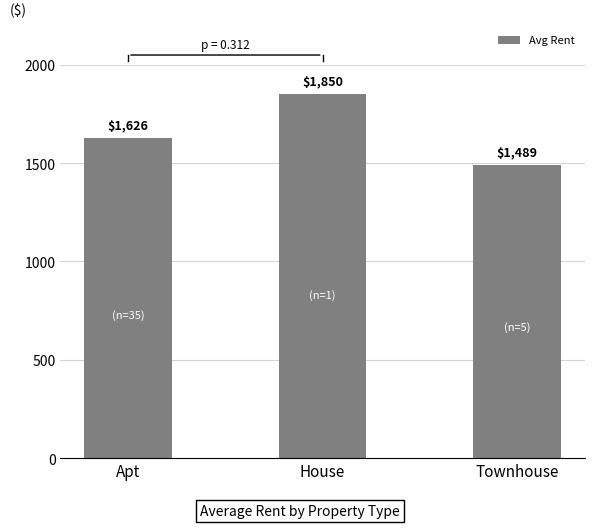

What position from the left is House?

2